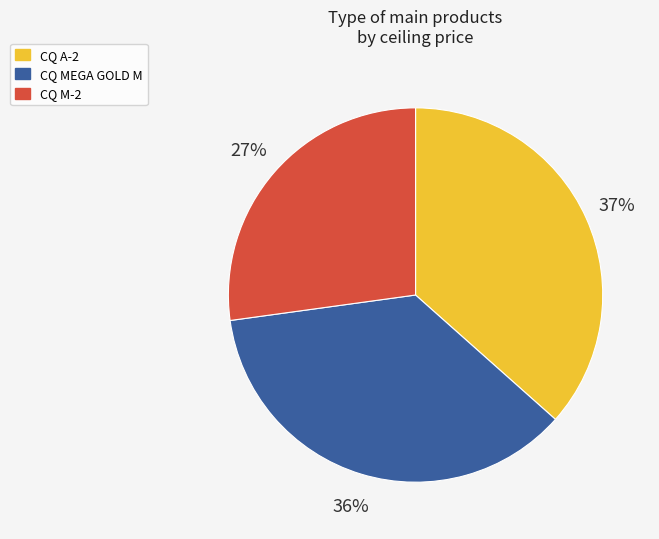

Which slice is the smallest?

CQ M-2